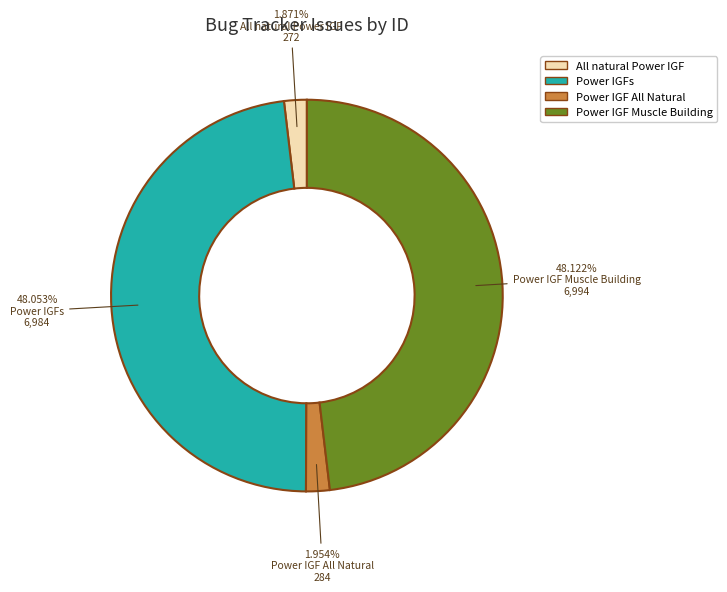

Is it true that All natural Power IGF is 2% of the pie?

True